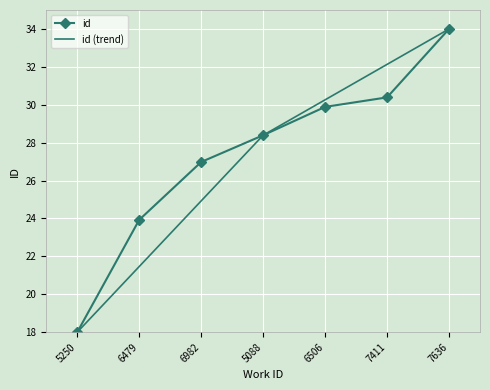

Is it true that id equals 8.5 at 6506?

False